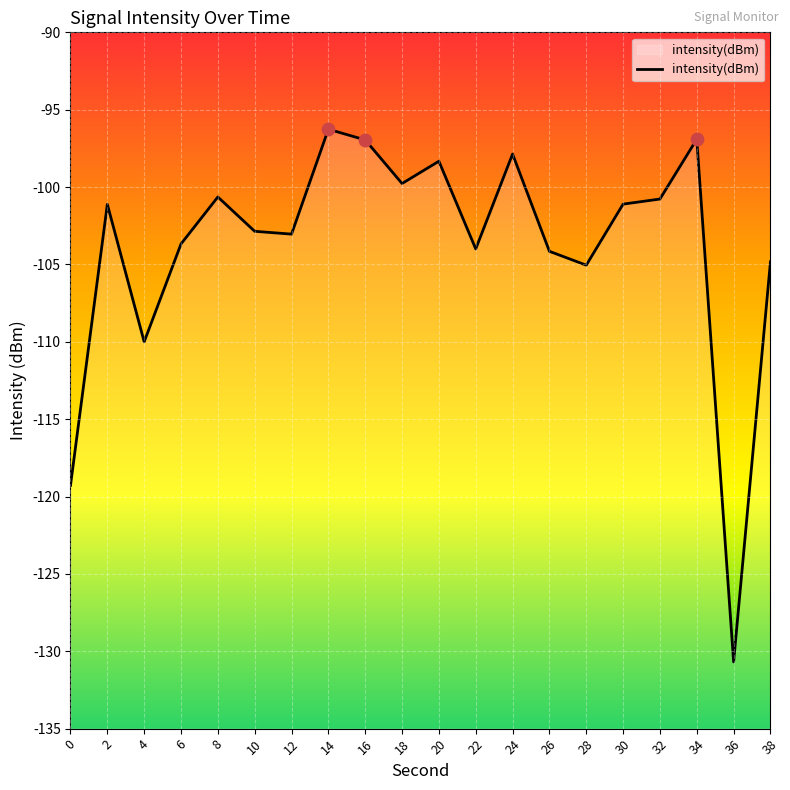

What is the change in value from 2 to 14?

+4.9